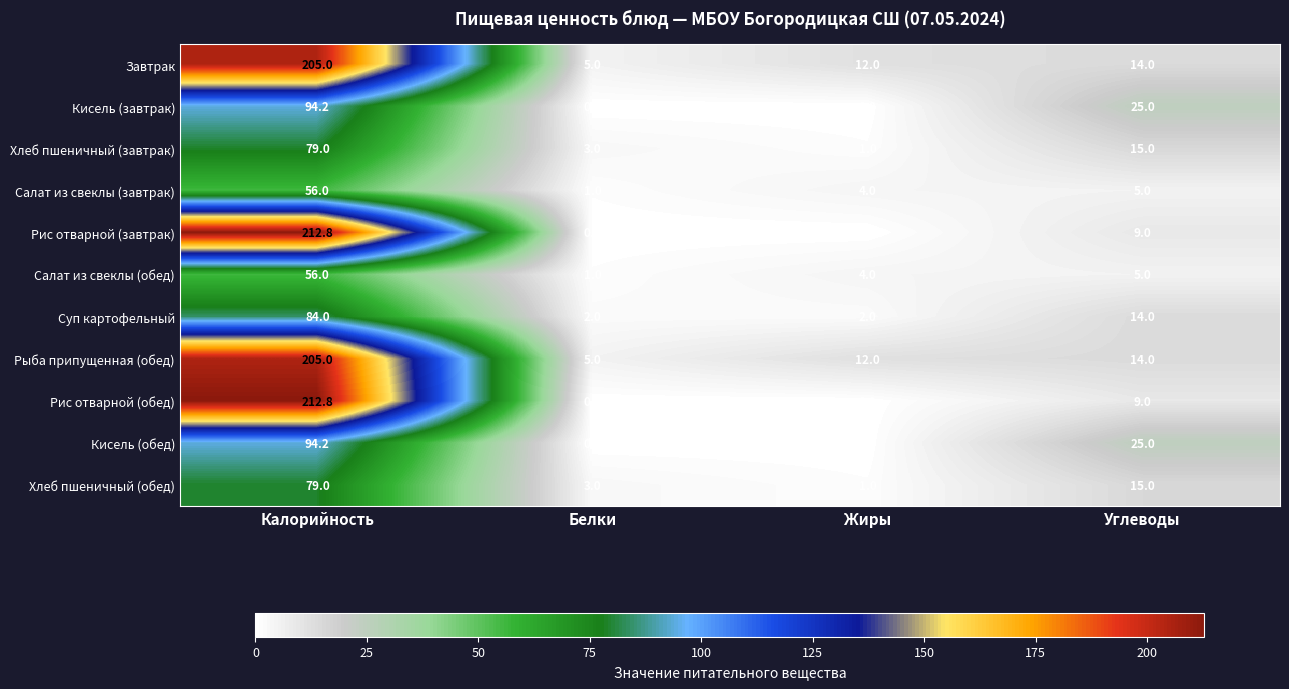

What is the sum of the Суп картофельный values at Белки and Углеводы?

16.0